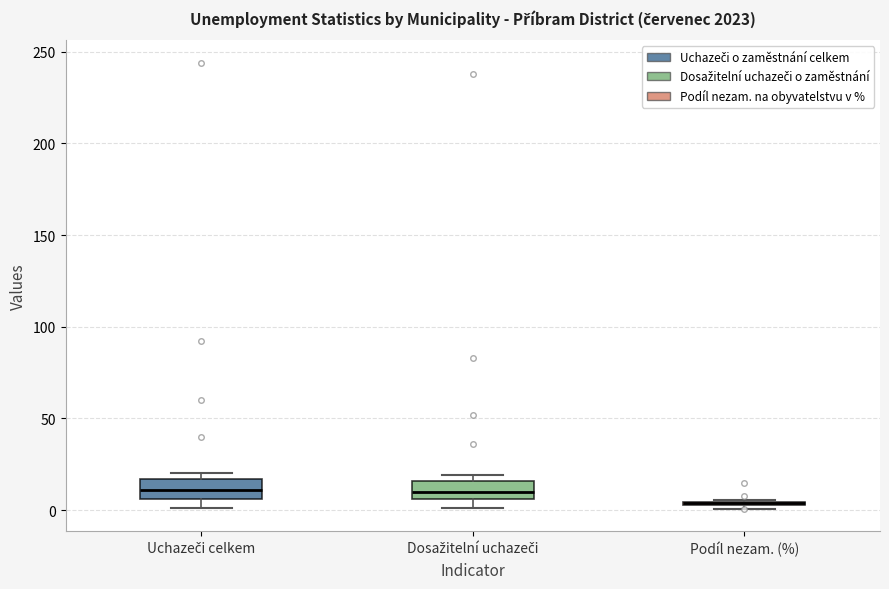

Reading left to right, transcribe this box plot: for each box, give where its median line is, the range the box spans, and where its two whiskers end, as read against the y-axis. The values are not printed on the chart, so give them approximately, as read against the axis.

Uchazeči celkem: median 10, box 5 to 15, whiskers 0 to 20
Dosažitelní uchazeči: median 10, box 5 to 15, whiskers 0 to 20
Podíl nezam. (%): box collapsed to a line at 5, whiskers 0 to 5